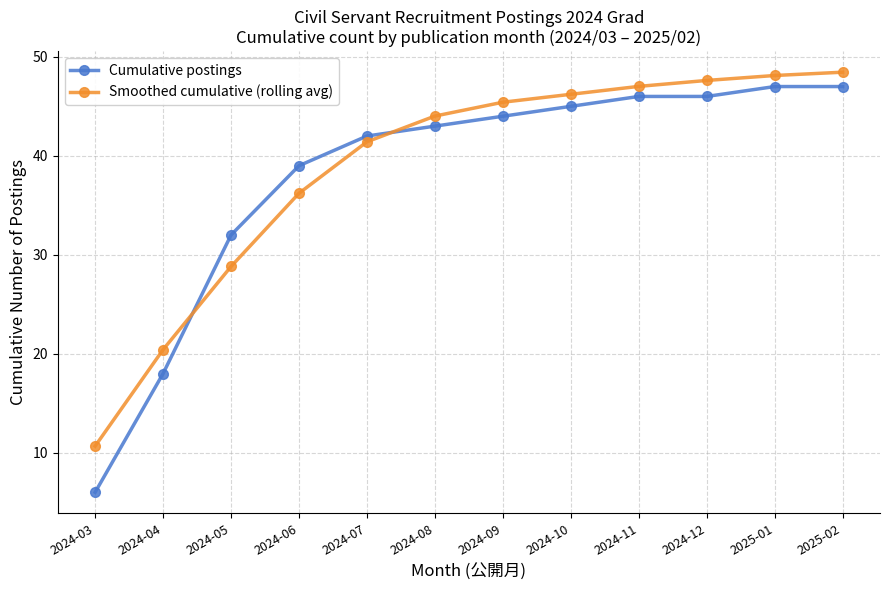

Which series changed the most between 2024-04 and 2024-06?

Cumulative postings